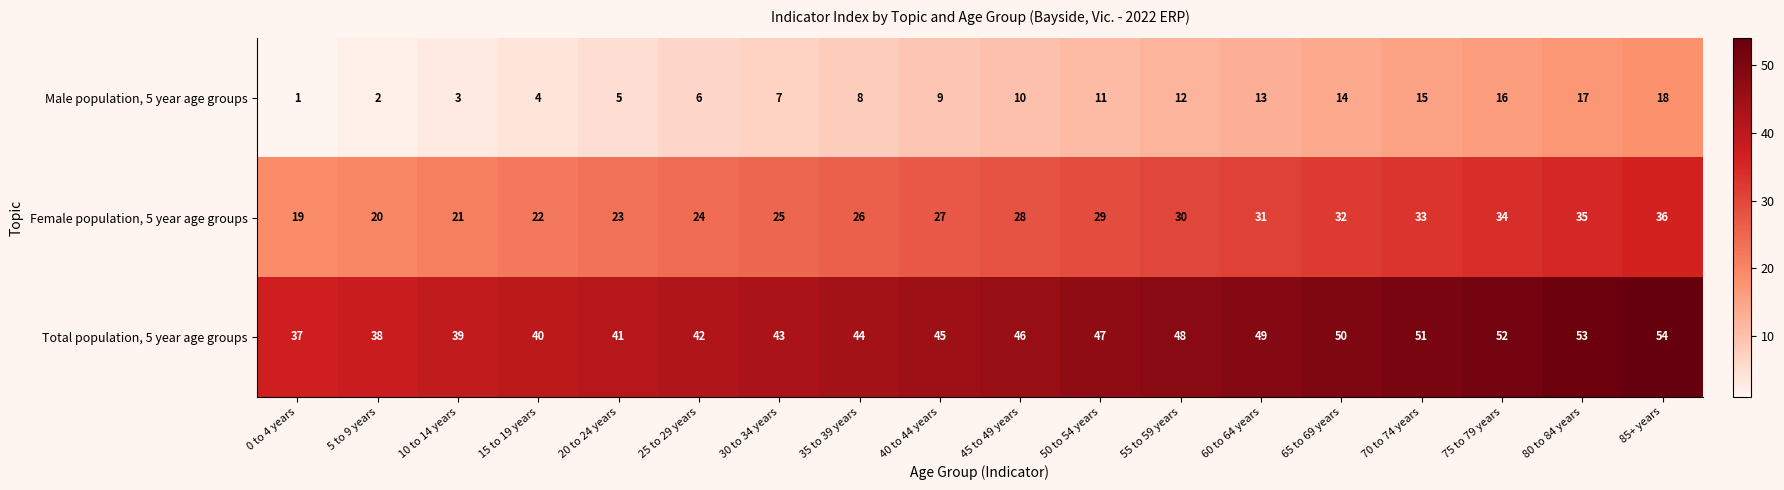

Which series has the largest total across all categories?

Total population, 5 year age groups